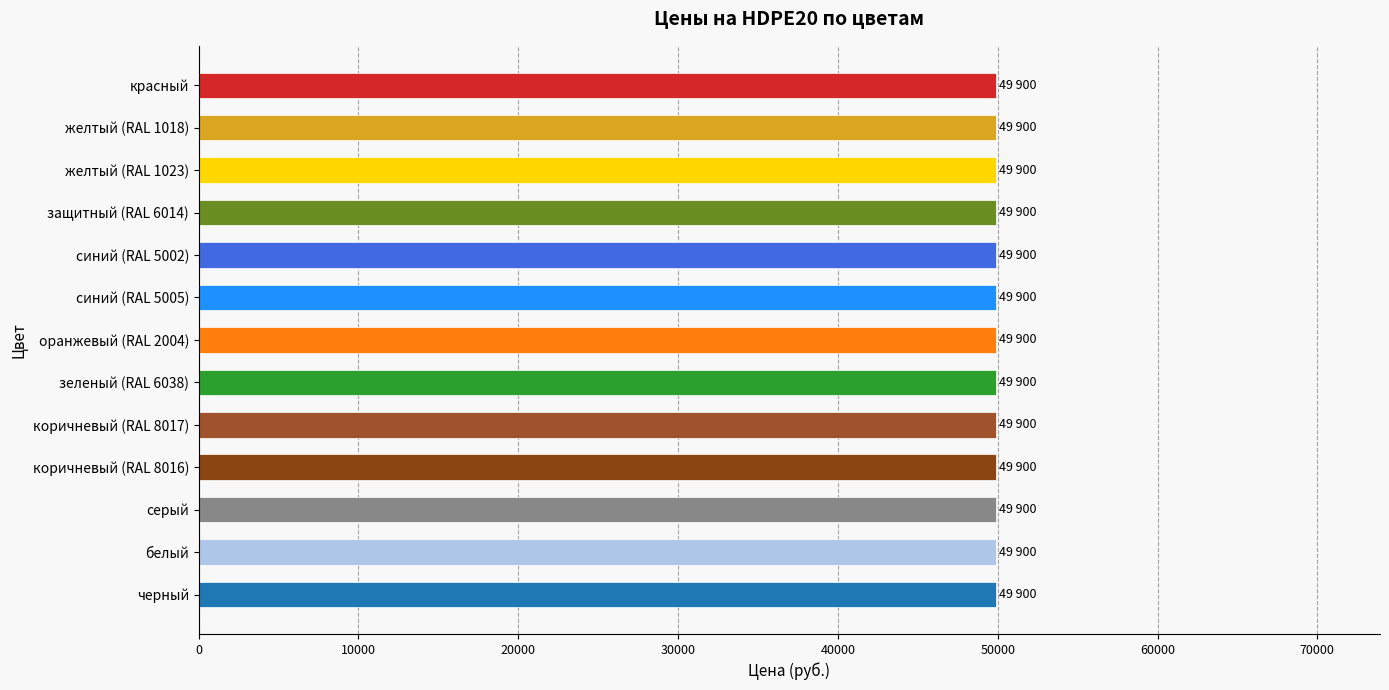

What is the label of the 2nd bar from the left?

белый